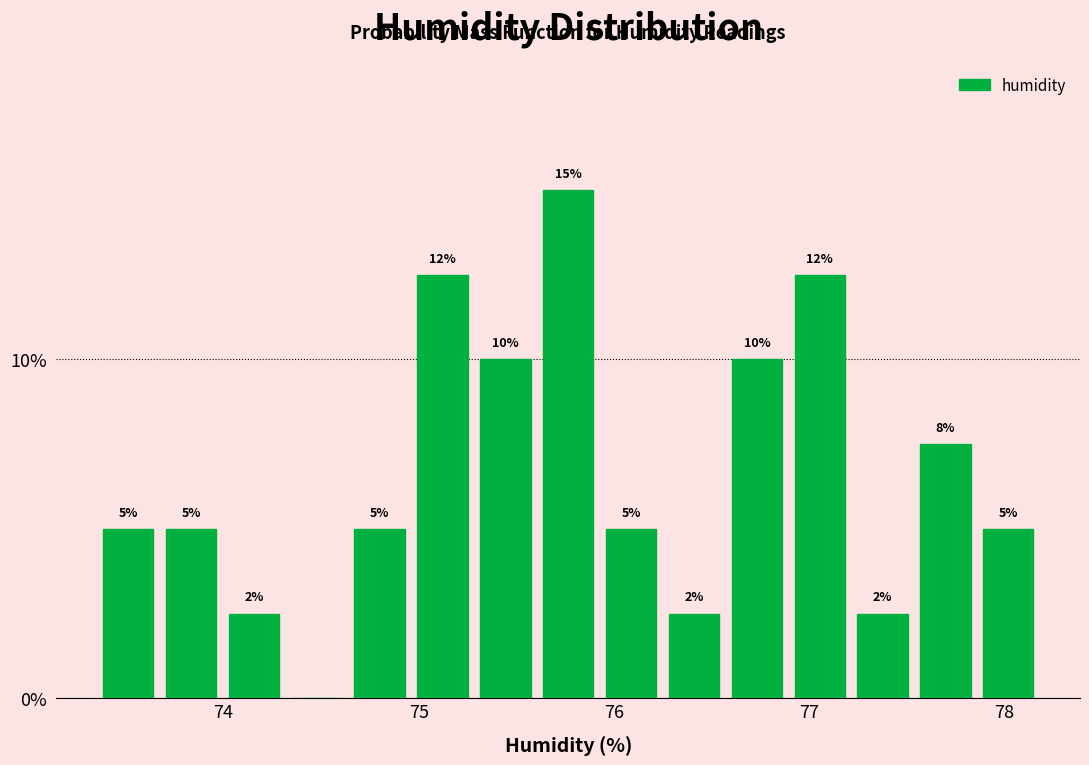

Read against the x-axis, roughly where is the centre of the tallest bar?

75.8